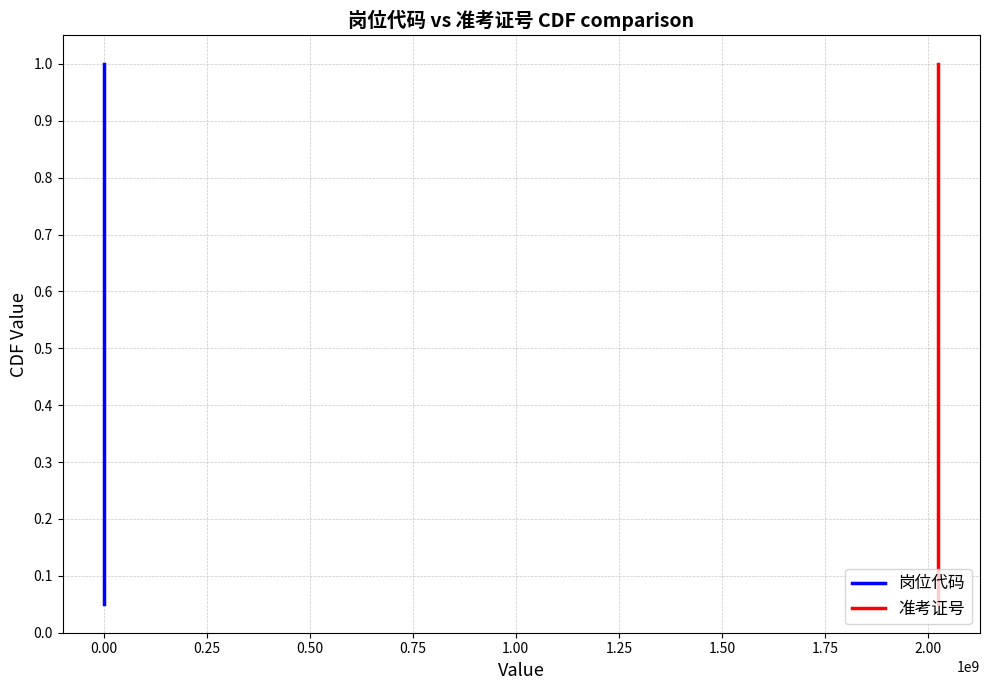

Which series has the largest range (max minus min)?

岗位代码